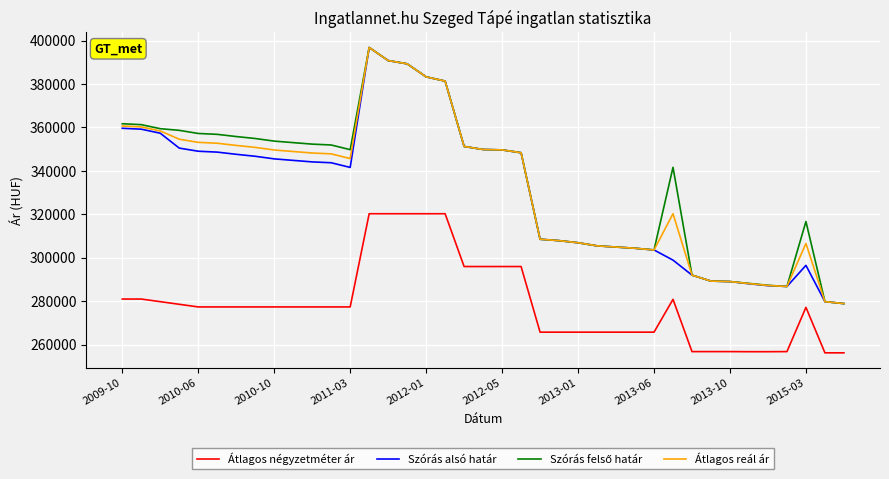

True or false: Átlagos négyzetméter ár and Átlagos reál ár cross at least once.

False